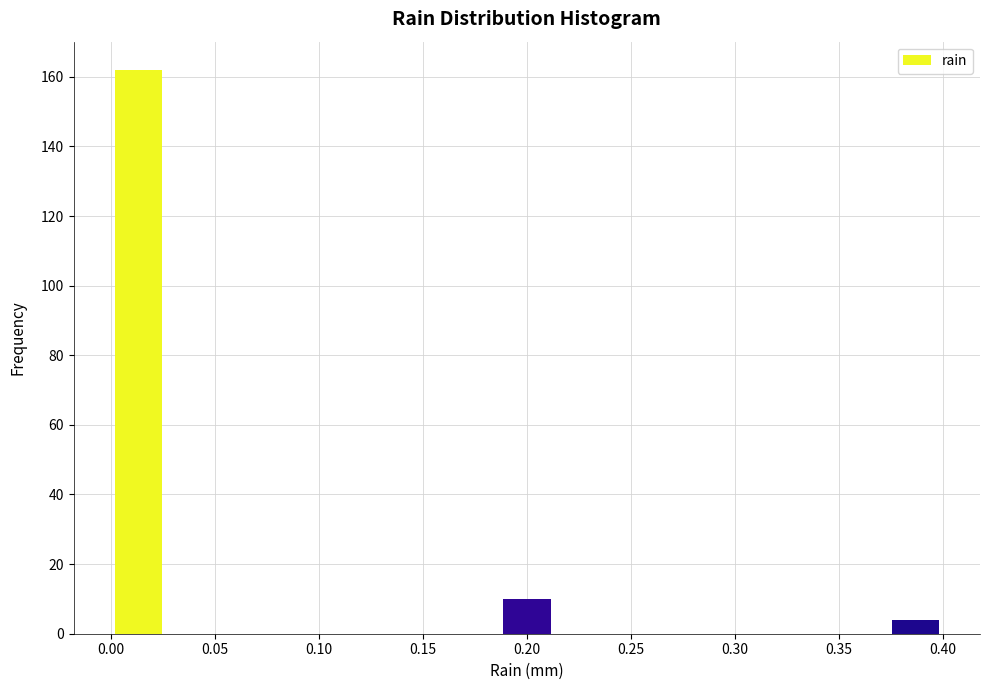

Reading left to right, list every bar in this chart as the range it spans on the x-axis followed by its height. Neither the bar edges nor the heights are printed on the chart, so give them approximately, as read against the axes.

0.000 to 0.025: 162
0.025 to 0.055: 0
0.055 to 0.080: 0
0.080 to 0.105: 0
0.105 to 0.135: 0
0.135 to 0.160: 0
0.160 to 0.185: 0
0.185 to 0.215: 10
0.215 to 0.240: 0
0.240 to 0.265: 0
0.265 to 0.295: 0
0.295 to 0.320: 0
0.320 to 0.345: 0
0.345 to 0.375: 0
0.375 to 0.400: 4